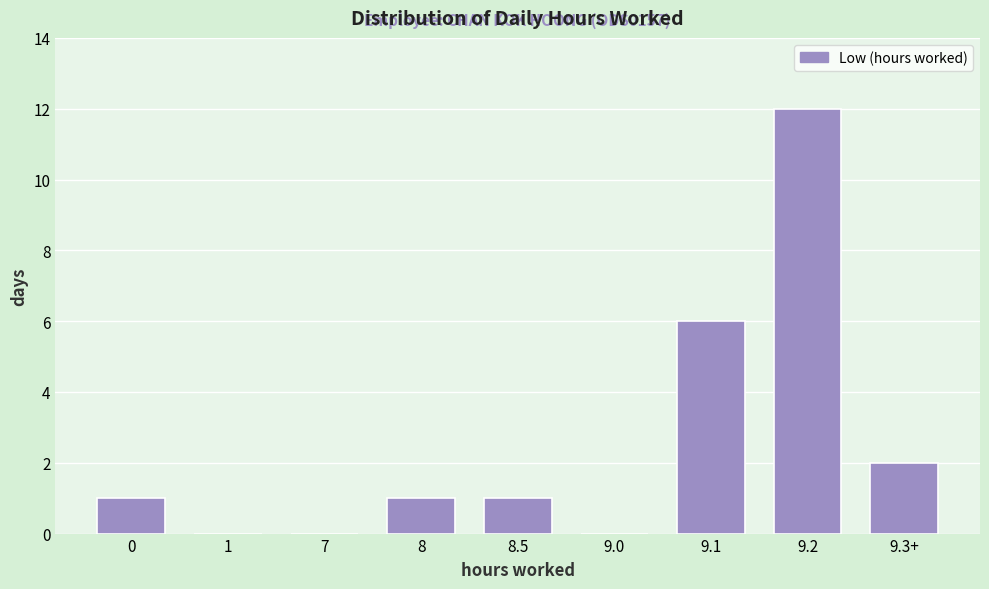

Reading left to right, list all the values displayed in this chart.

0=1	1=0	7=0	8=1	8.5=1	9.0=0	9.1=6	9.2=12	9.3+=2